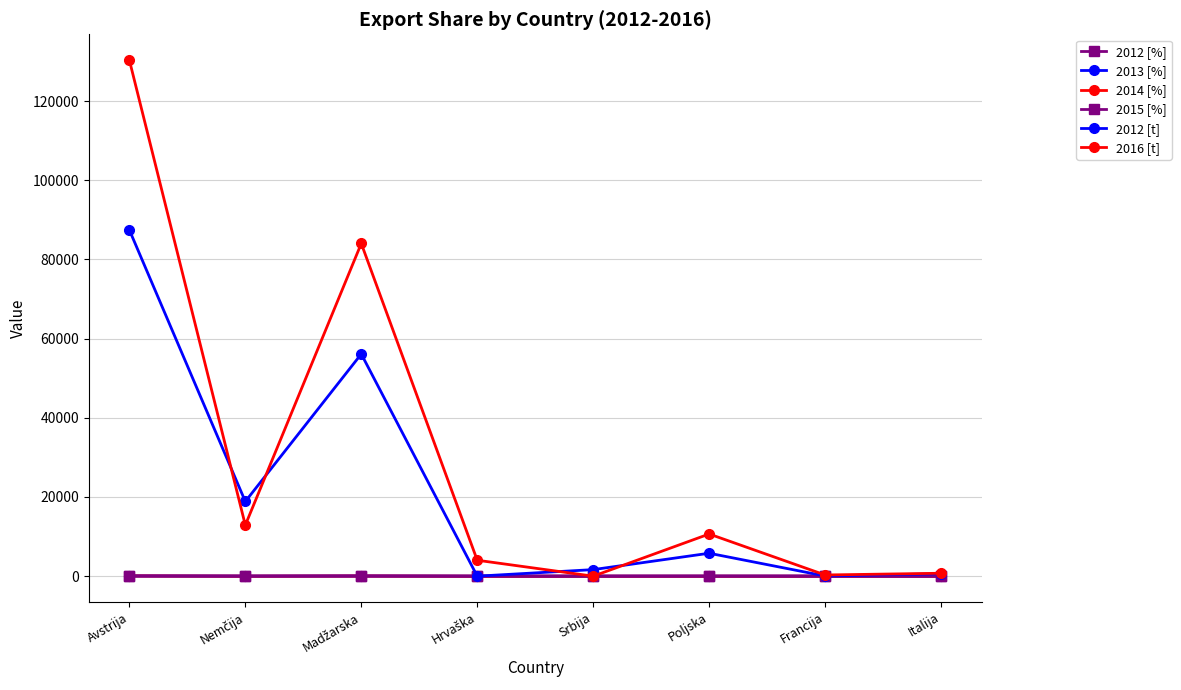

Where does the 2012 [%] series first go above 3?

Avstrija